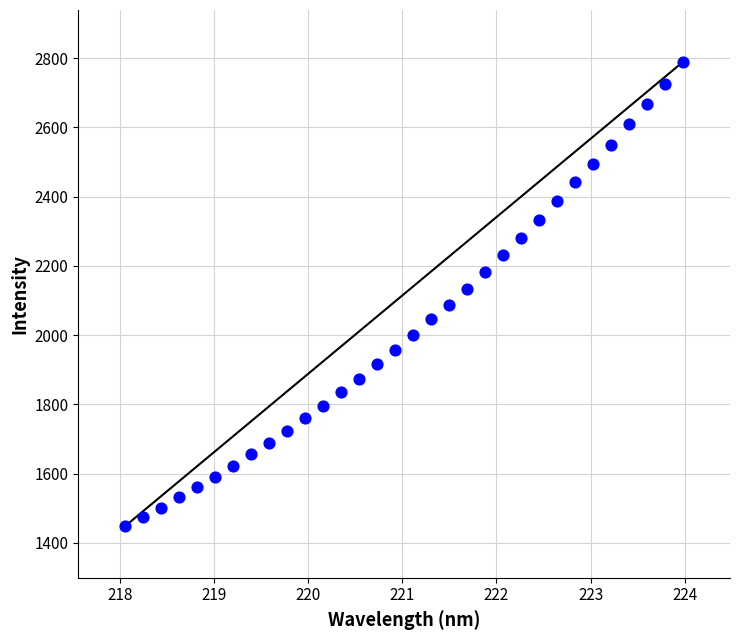

What is the range of X values (max minus min)?

5.9